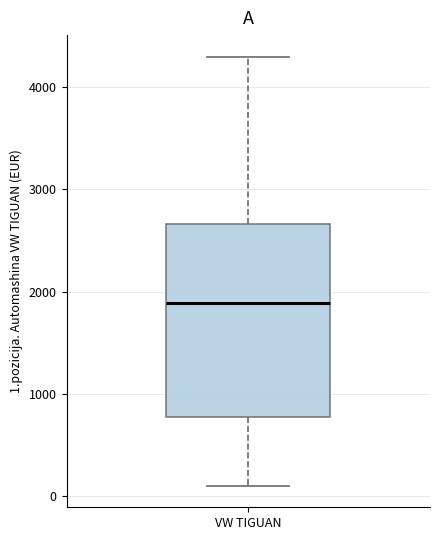

Read this box plot against the y-axis: the position of the median line, the range covered by the box, and the ends of both whiskers. The values are not printed on the chart, so give them approximately, as read against the axis.

median 1900, box 800 to 2700, whiskers 100 to 4300